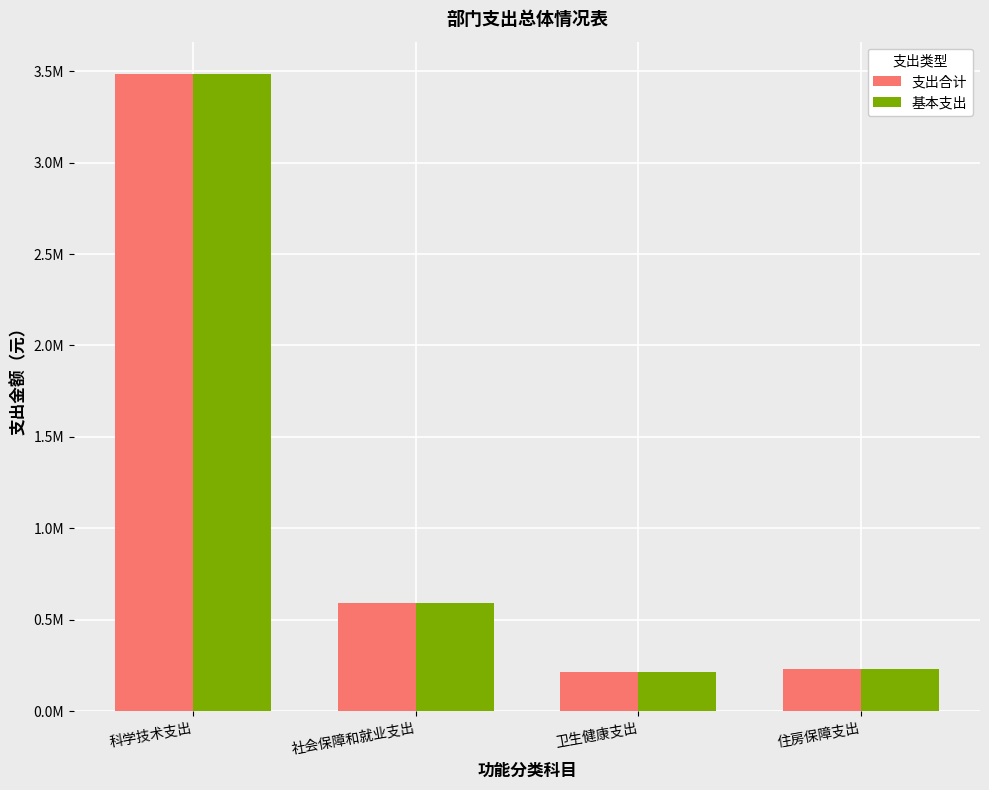

Are the bars grouped side by side (vs. stacked)?

Yes